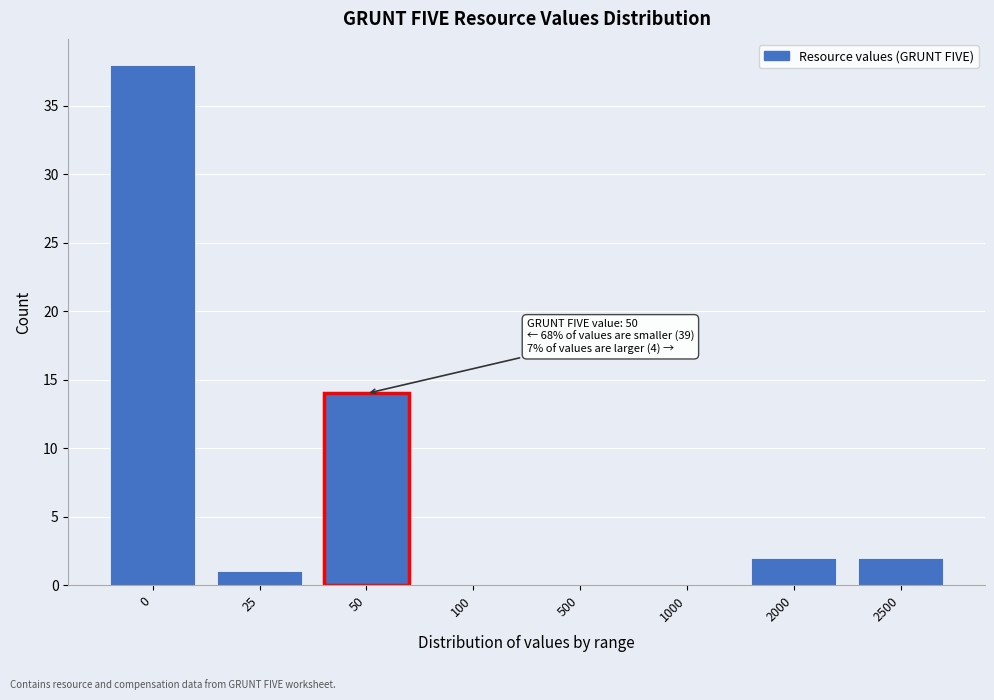

Reading right to left, what are all the values shown in this chart?

2500=2	2000=2	1000=0	500=0	100=0	50=14	25=1	0=38